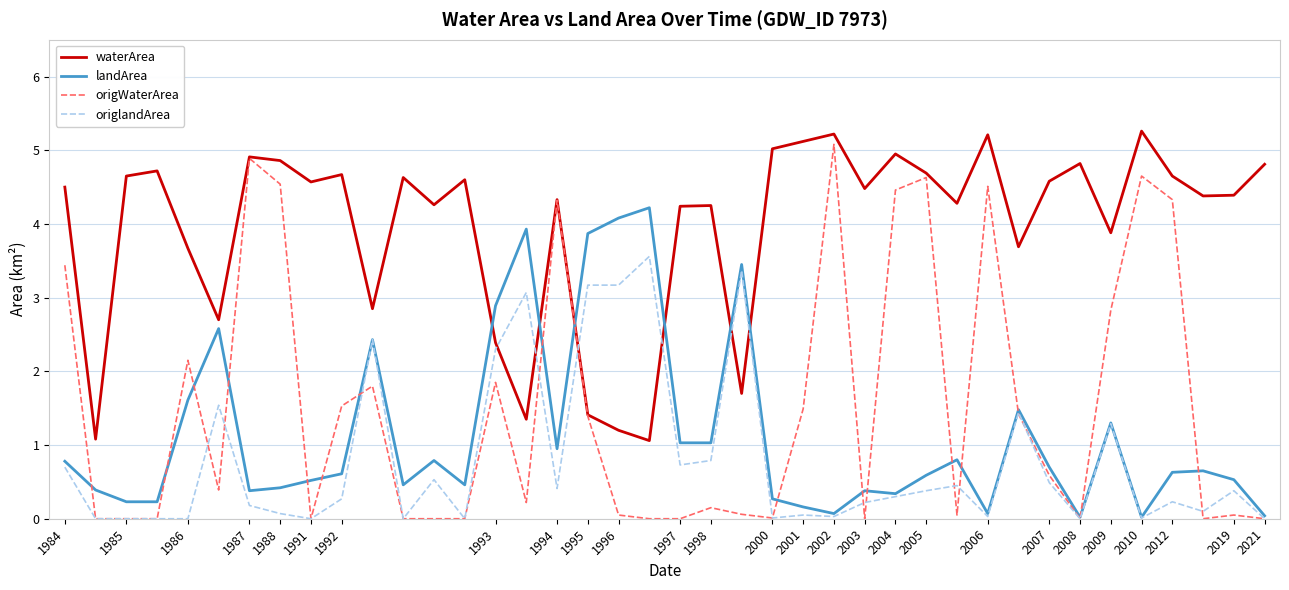

What is the difference between the maximum and minimum values in the landArea series?

4.2